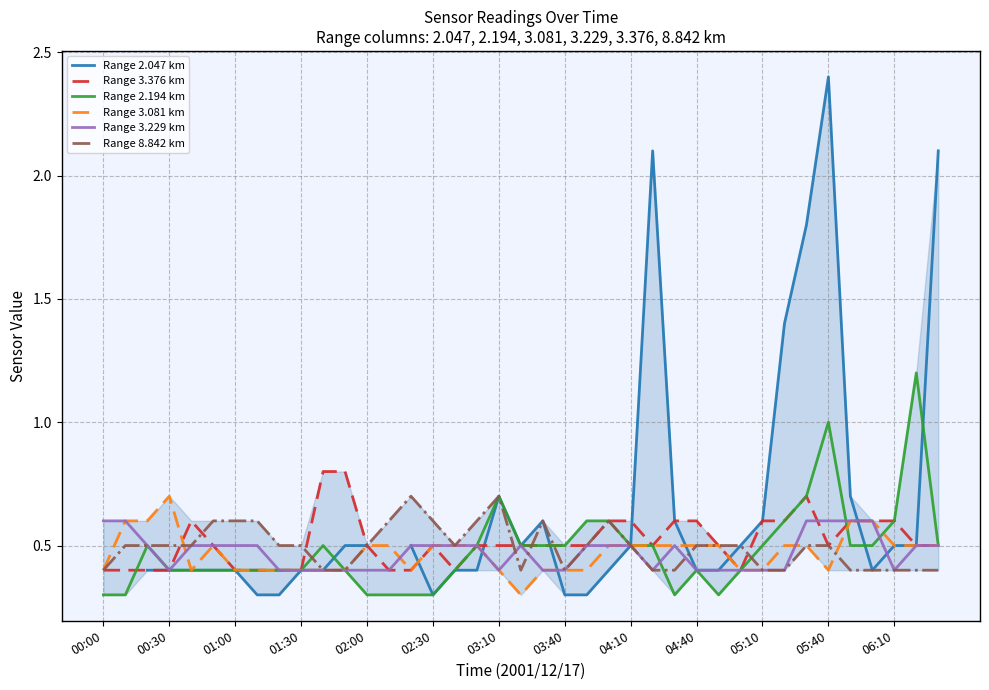

What is the minimum value for Range 3.229 km?

0.4